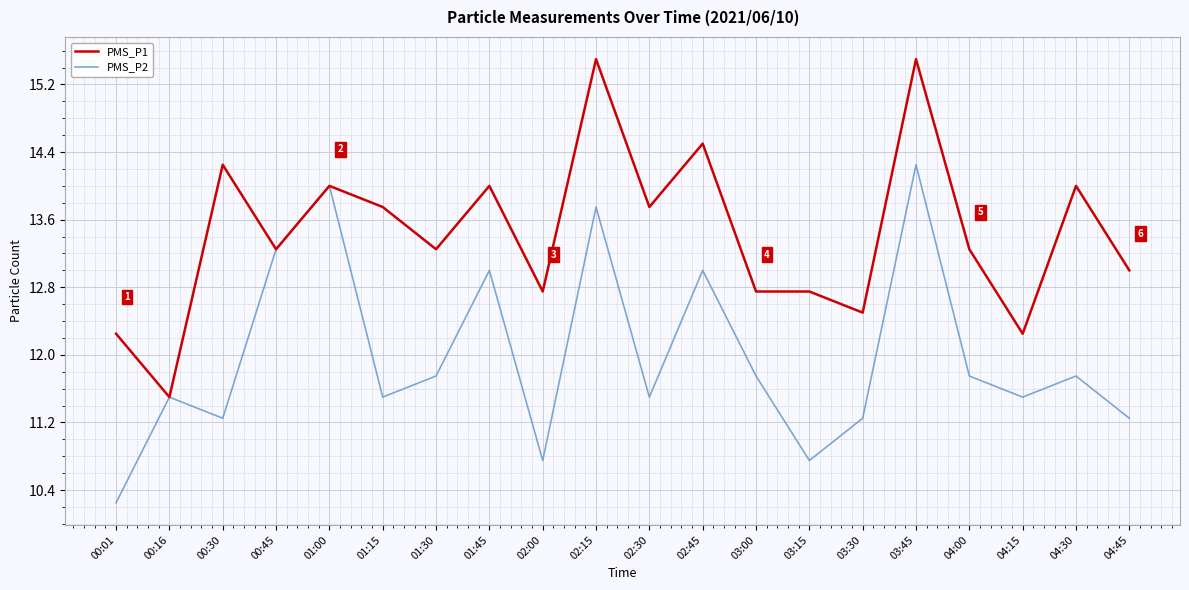

How many interior local peaks does the PMS_P2 series have?

7